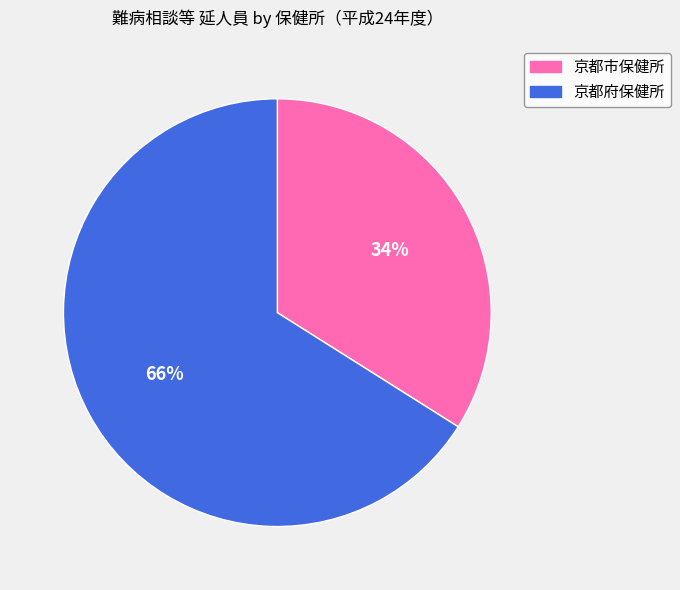

Count the number of slices in the pie.

2